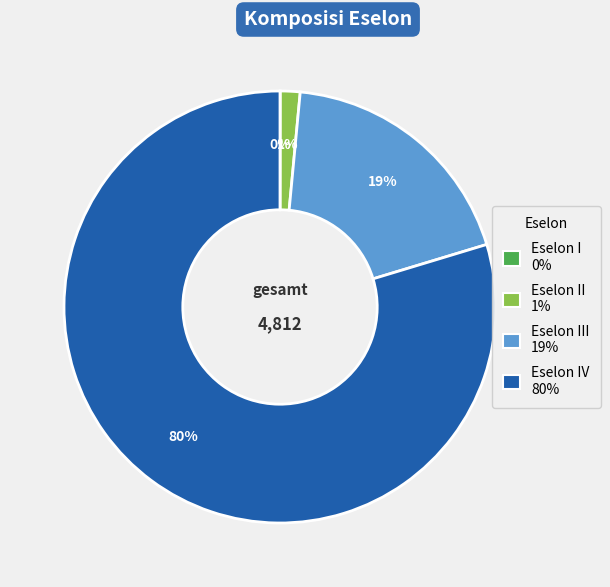

To the nearest percent, what is the average slice percentage?

25%